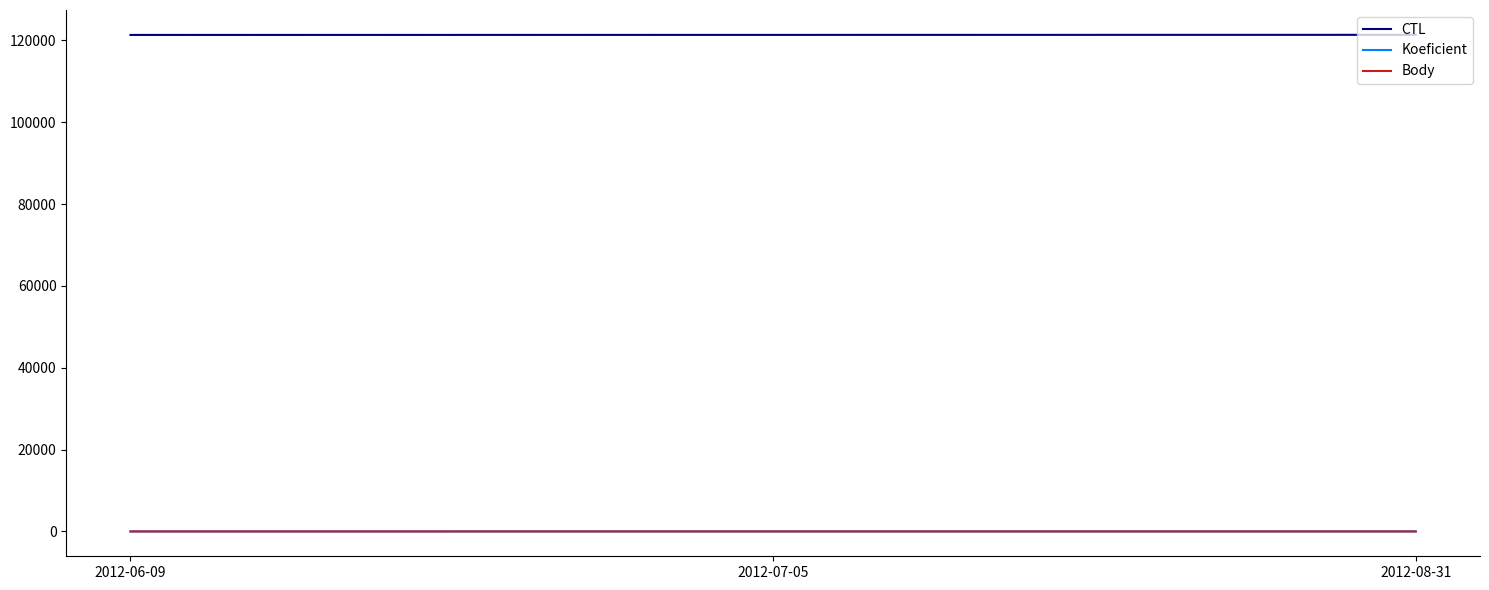

How many lines are shown in the chart?

3